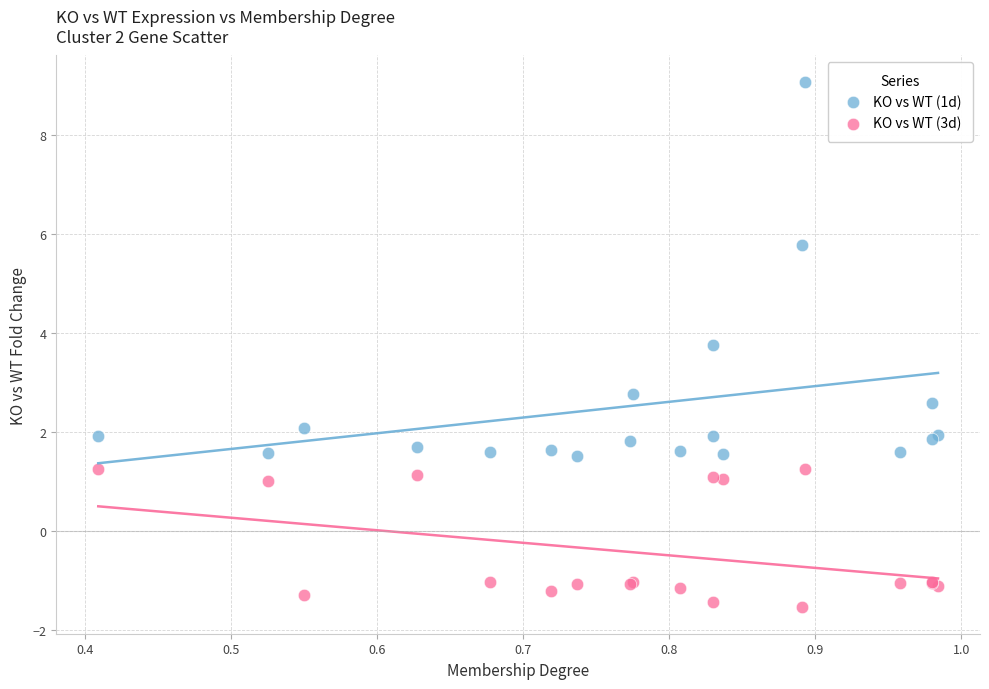

Which series has the largest Y range (max minus min)?

KO vs WT (1d)